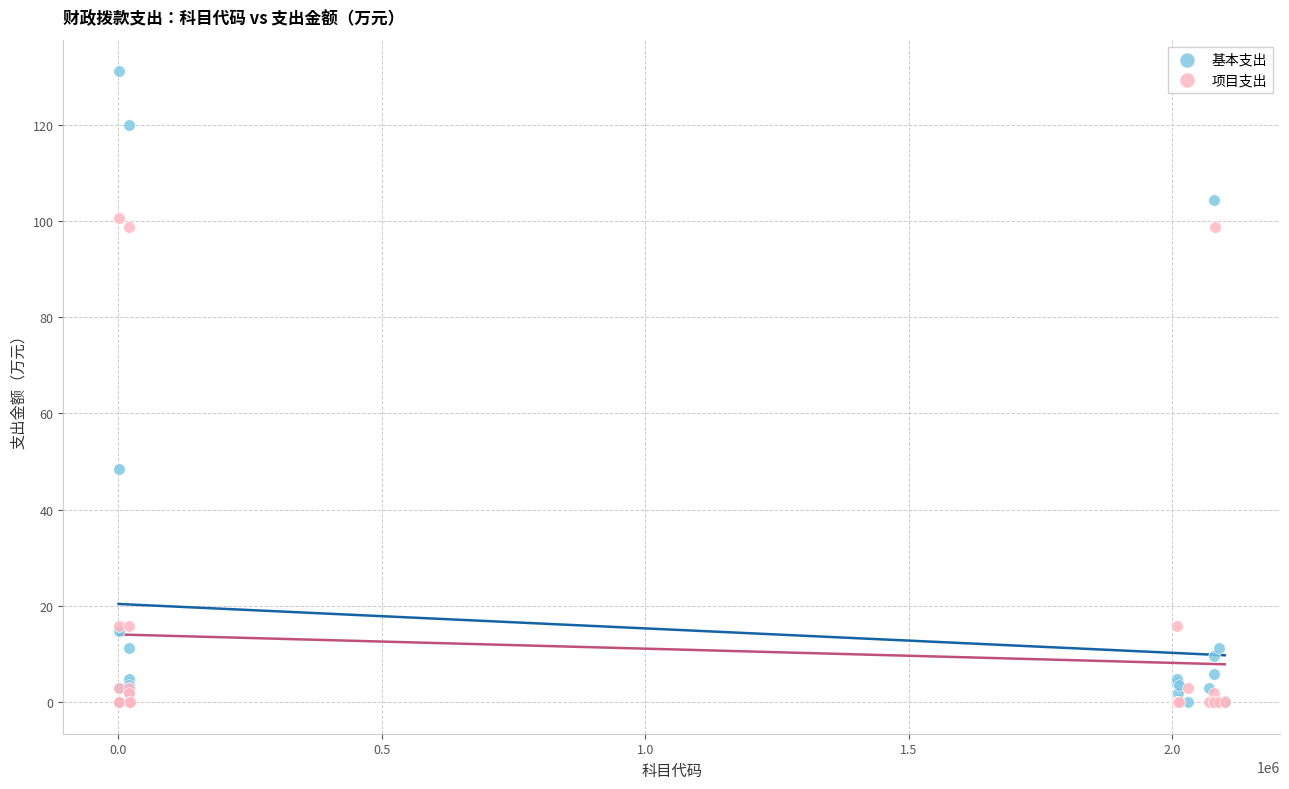

In the 基本支出 series, what Y value is closest to 65?

48.5